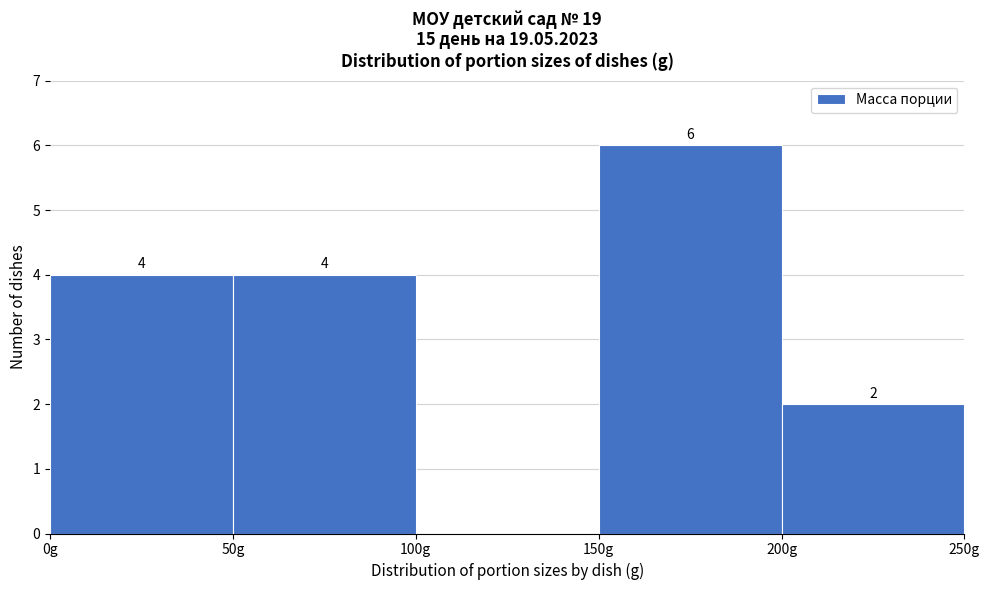

Which range on the x-axis has the tallest bar?

150 to 200